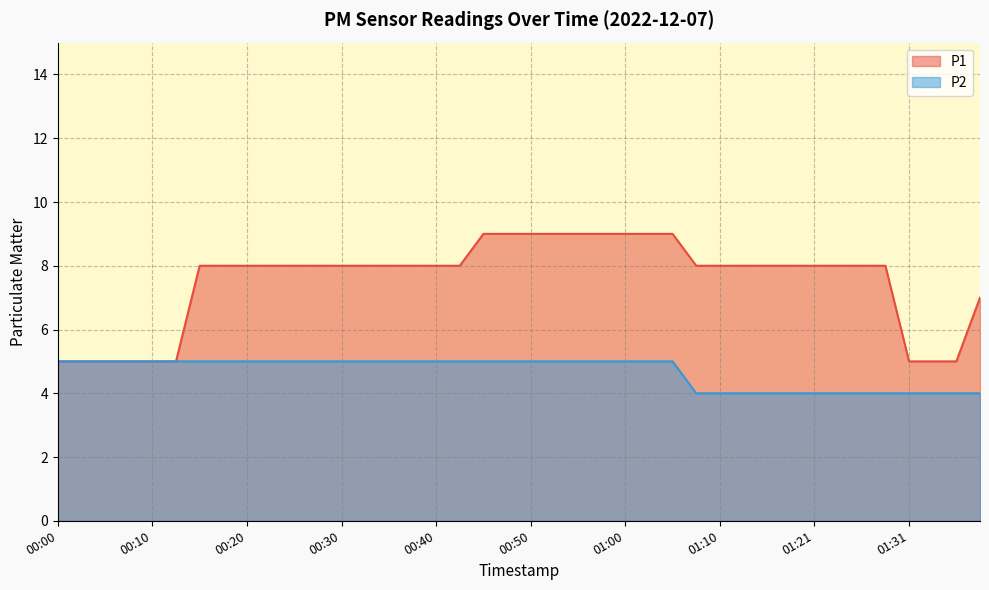

What is the label of the 9th point from the left?

00:20